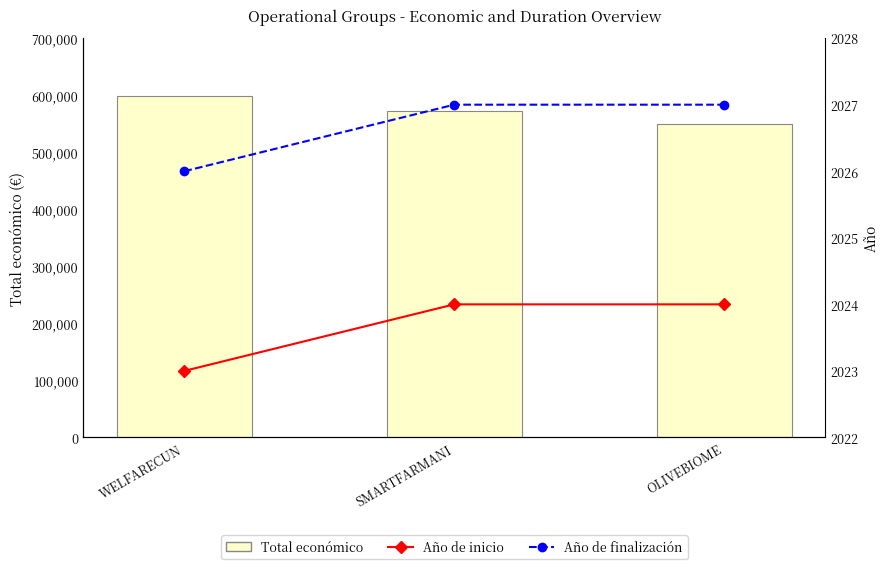

Which series has the largest total across all categories?

Total económico